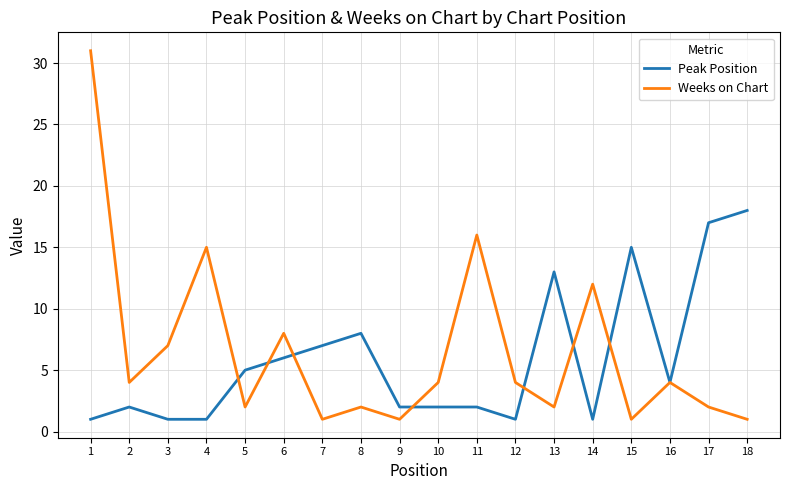

What is the maximum value for Peak Position?

18